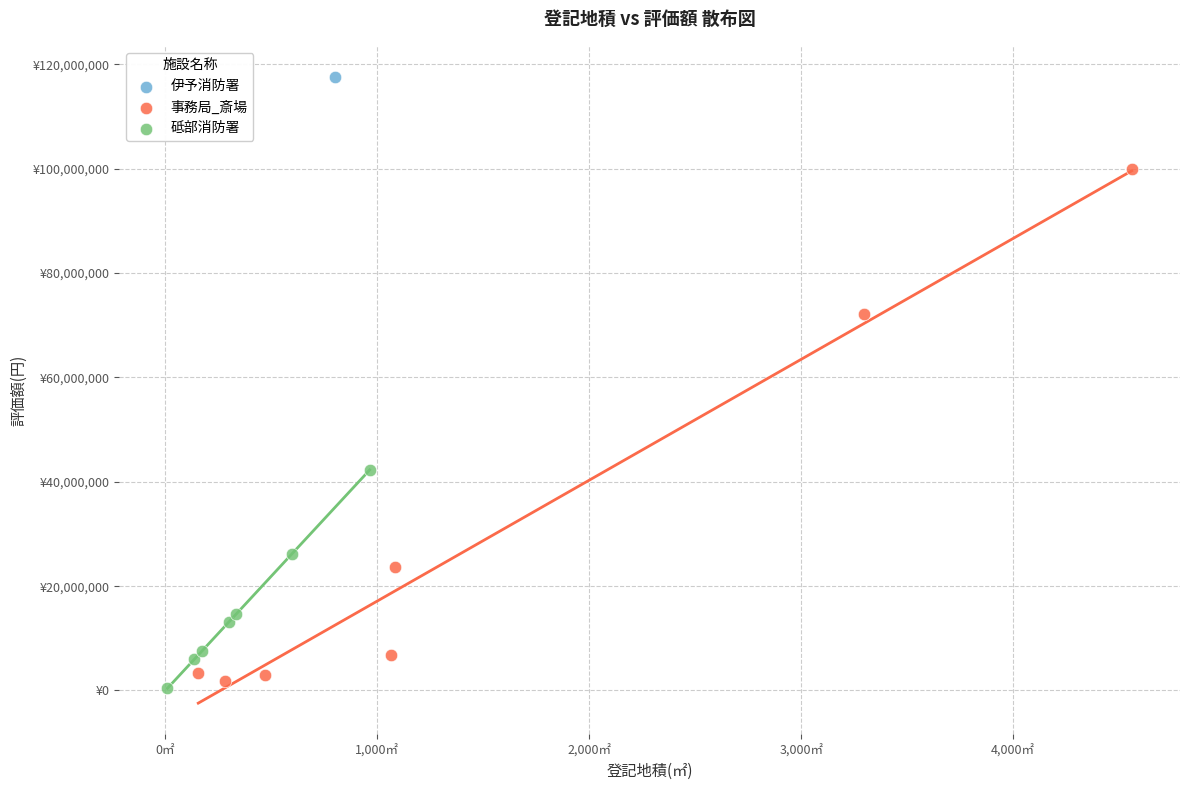

Which series reaches the maximum Y coordinate?

伊予消防署